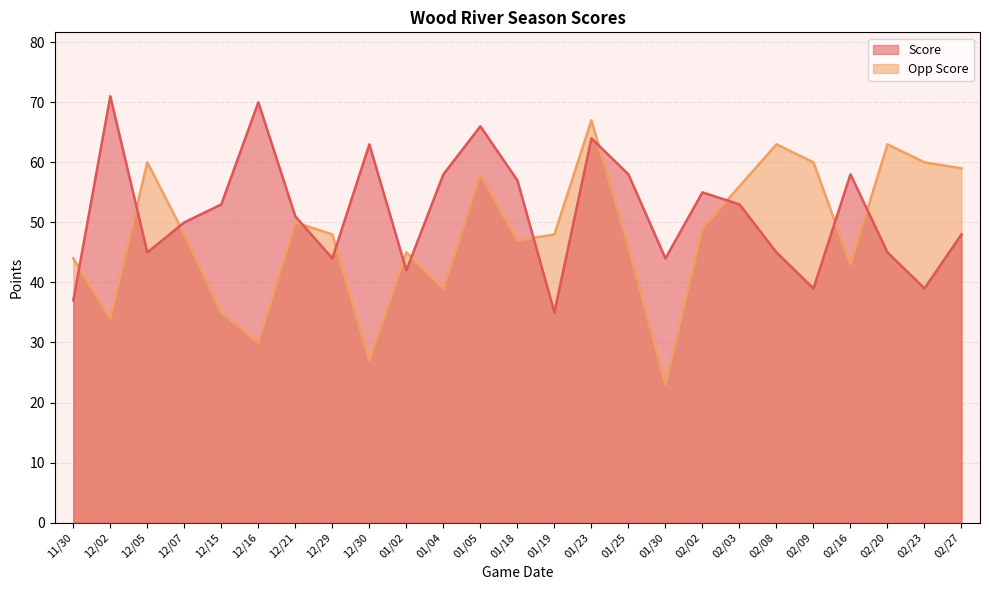

What is the sum of all Score values?

1290